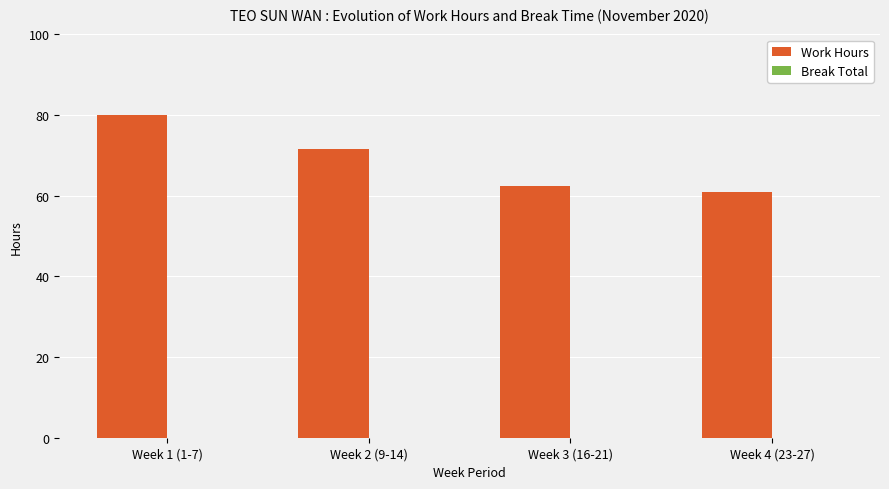

What position from the left is Week 1 (1-7)?

1